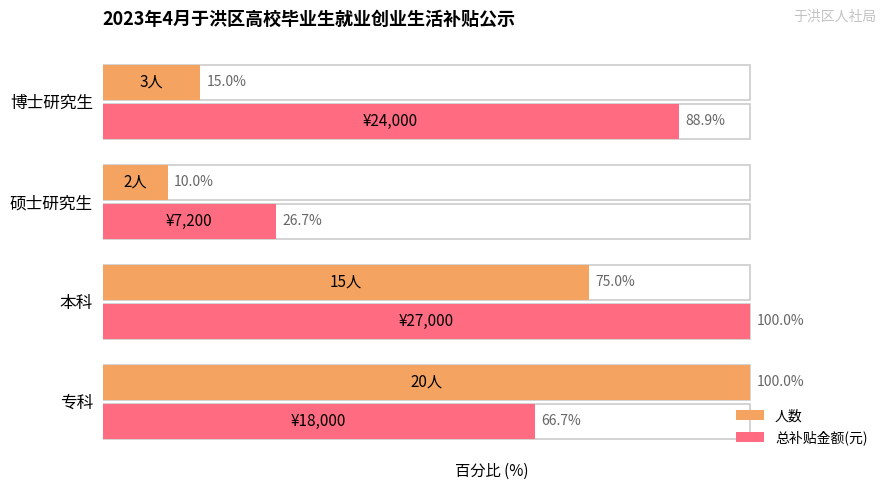

Which series has the widest spread of values?

人数